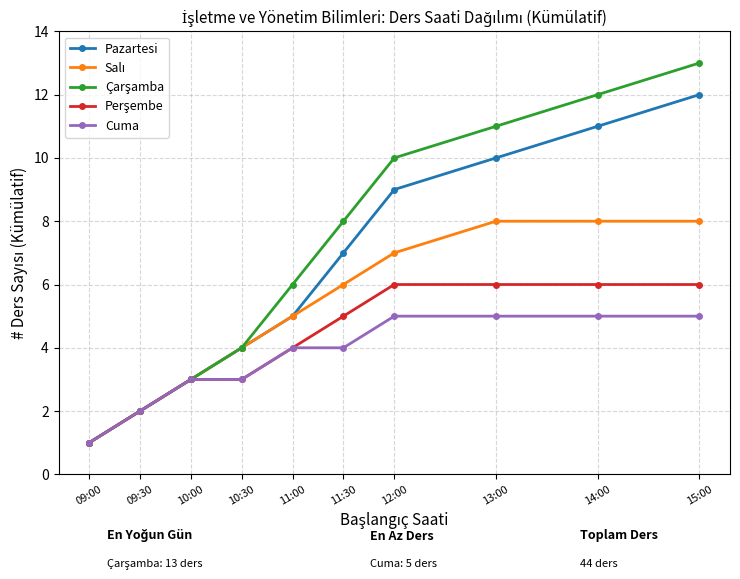

Which category has the lowest value across all series?

09:00